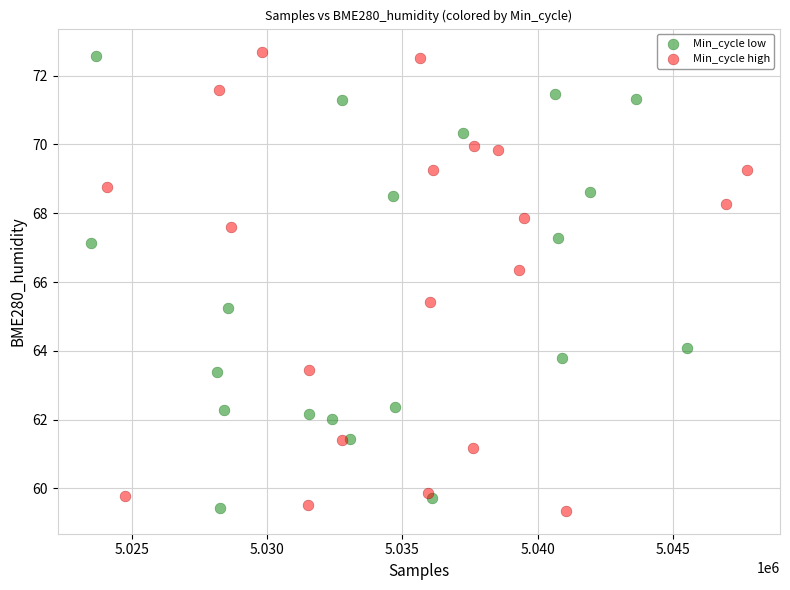

What are all the series names shown in the legend?

Min_cycle low, Min_cycle high